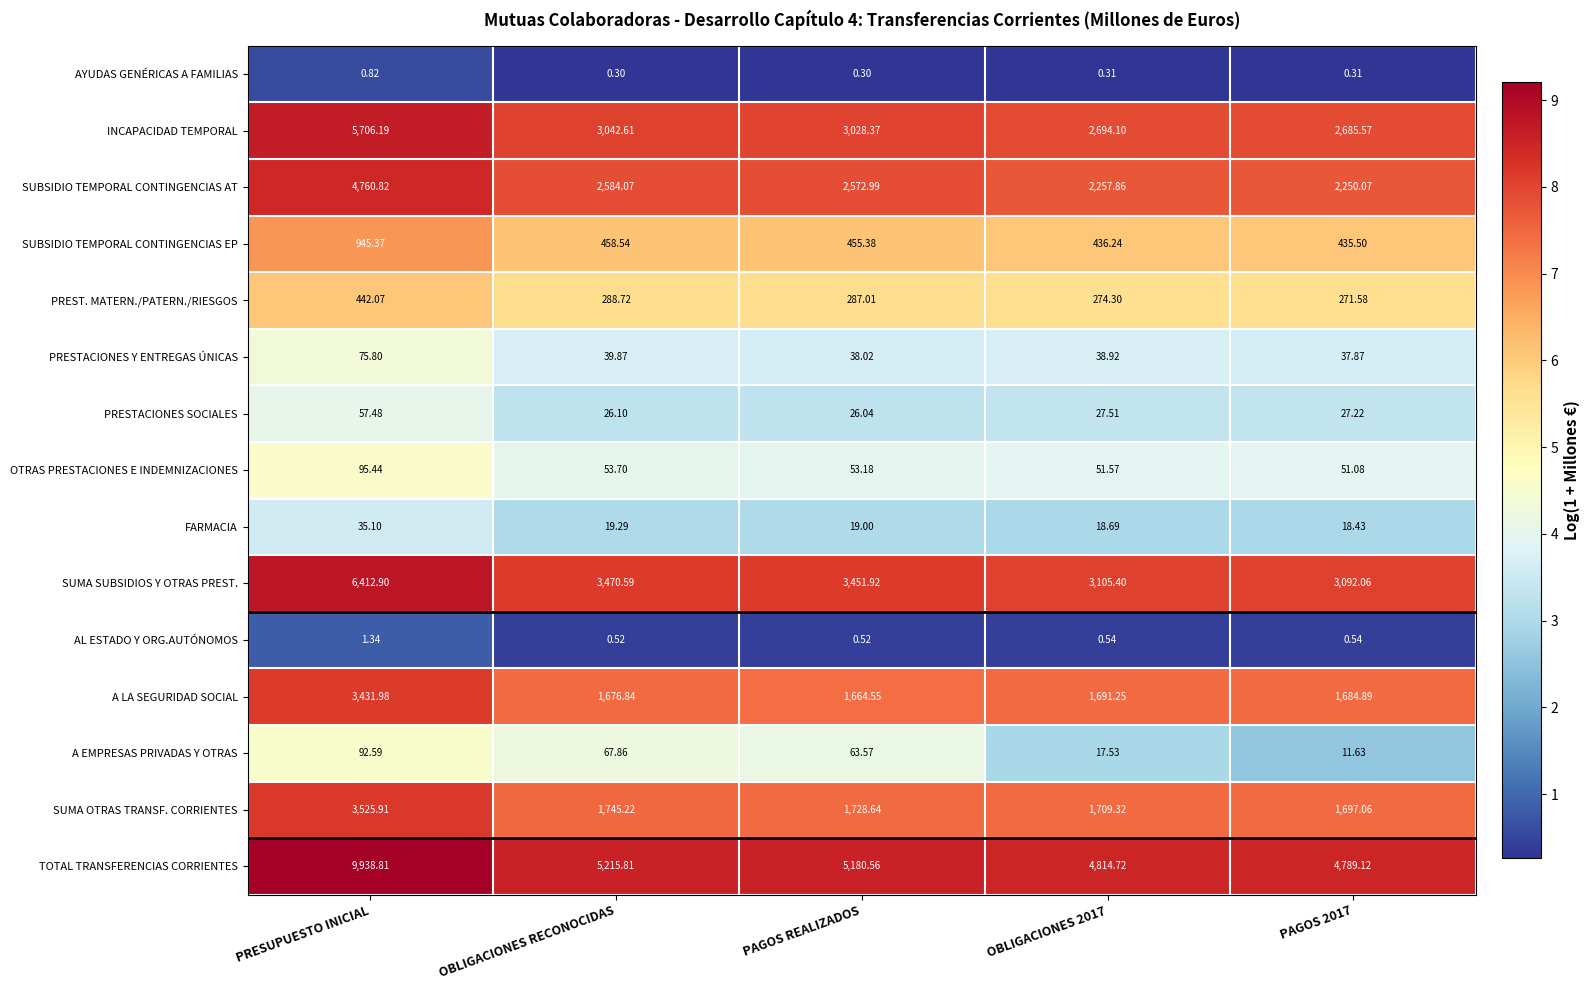

At which label does PRESTACIONES Y ENTREGAS ÚNICAS first exceed 38?

PRESUPUESTO INICIAL